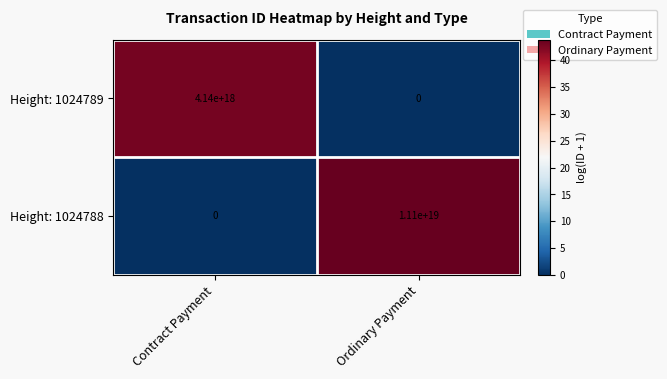

How many positive values does the Height: 1024788 series have?

1